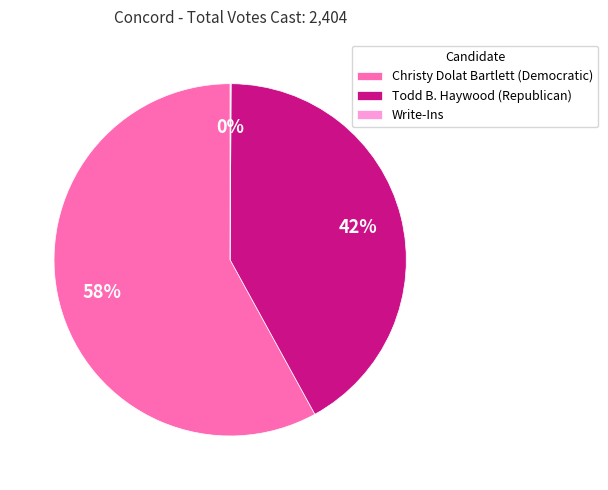

Is the sum of Todd B. Haywood (Republican) and Christy Dolat Bartlett (Democratic) greater than half?

Yes